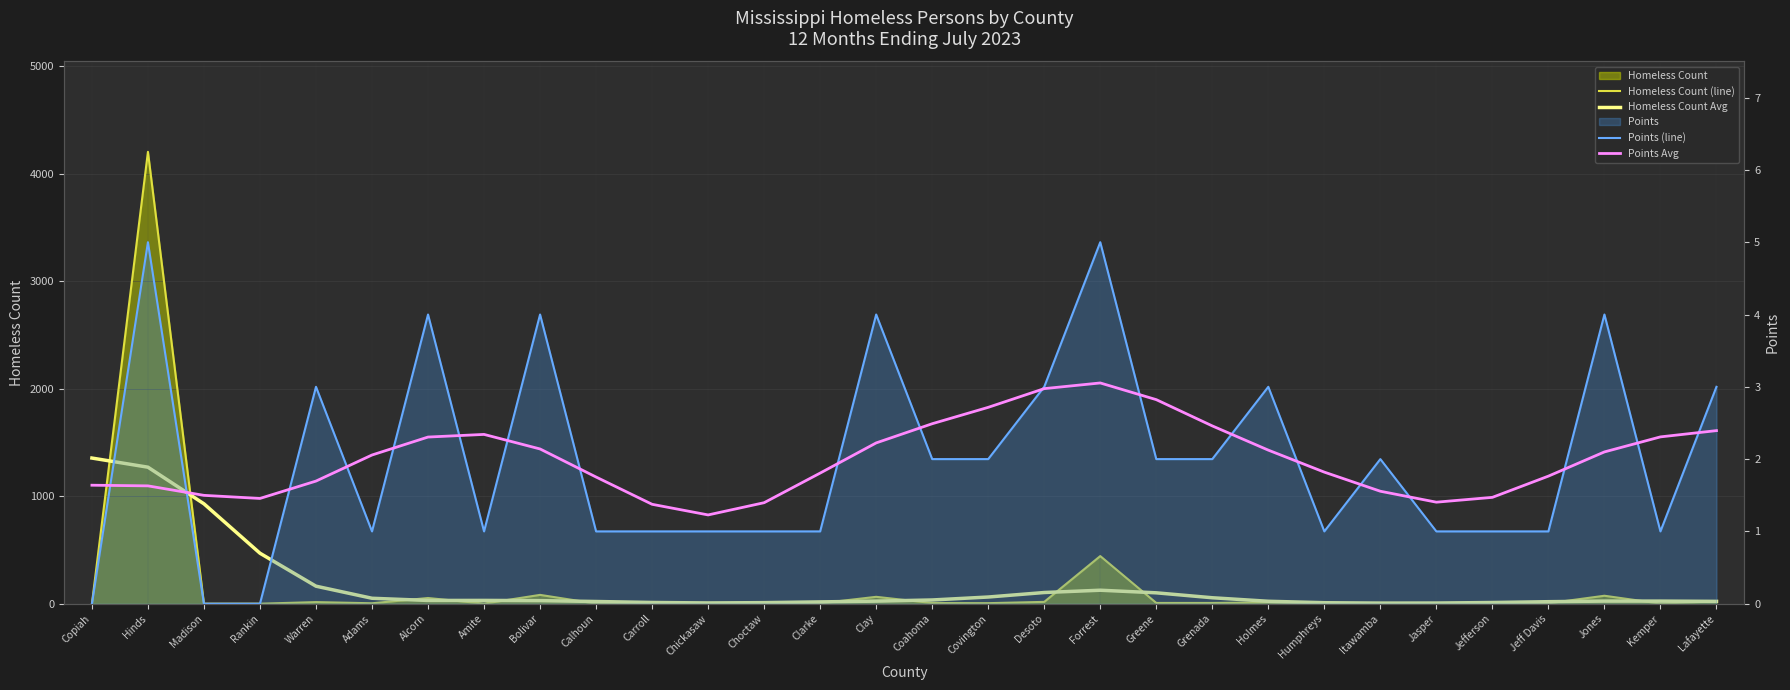

In Homeless Count Avg, how many points are lower than both neighbors (excluding endpoints)?

3